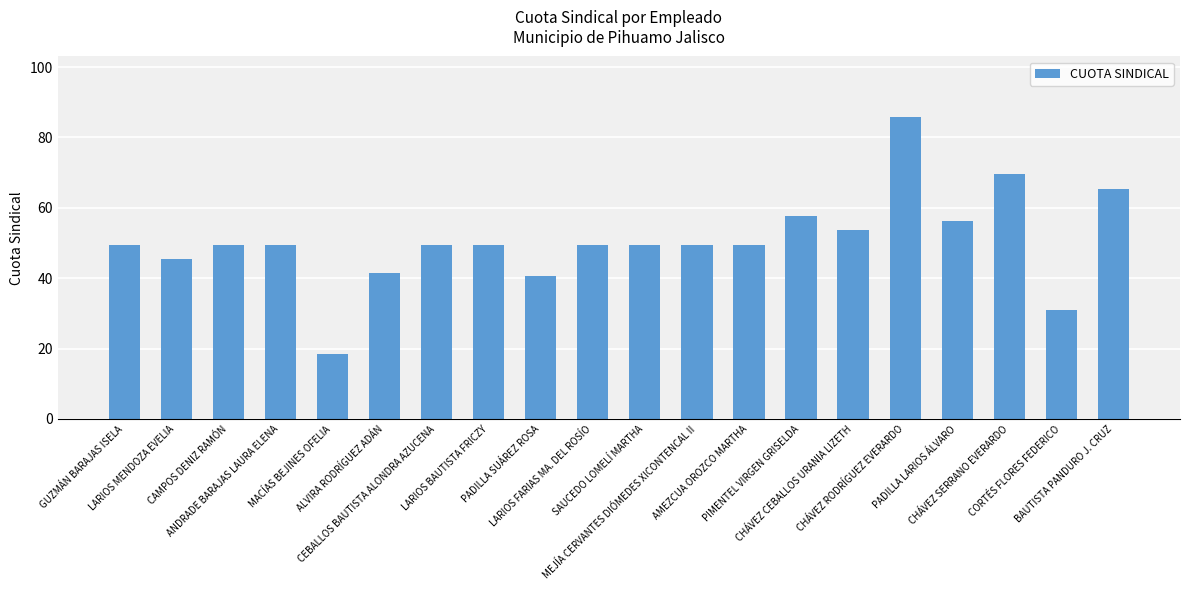

How many values are below 49?

5